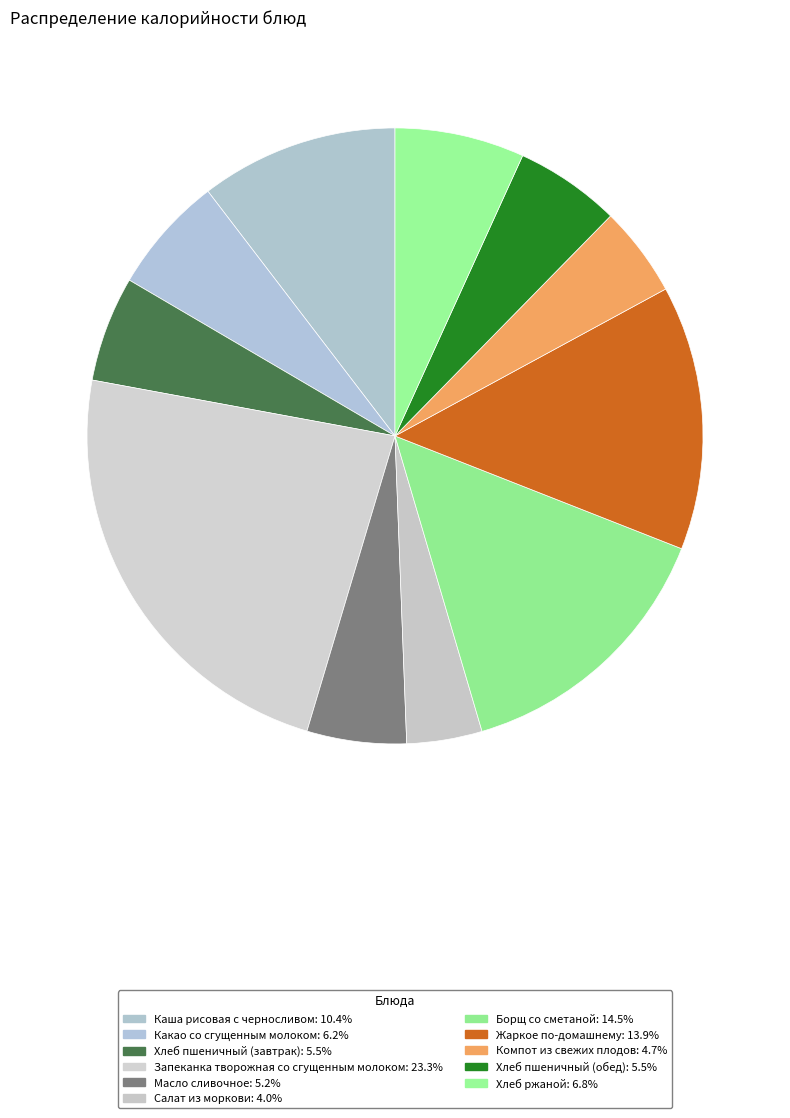

Between Жаркое по-домашнему and Салат из моркови, which is larger?

Жаркое по-домашнему